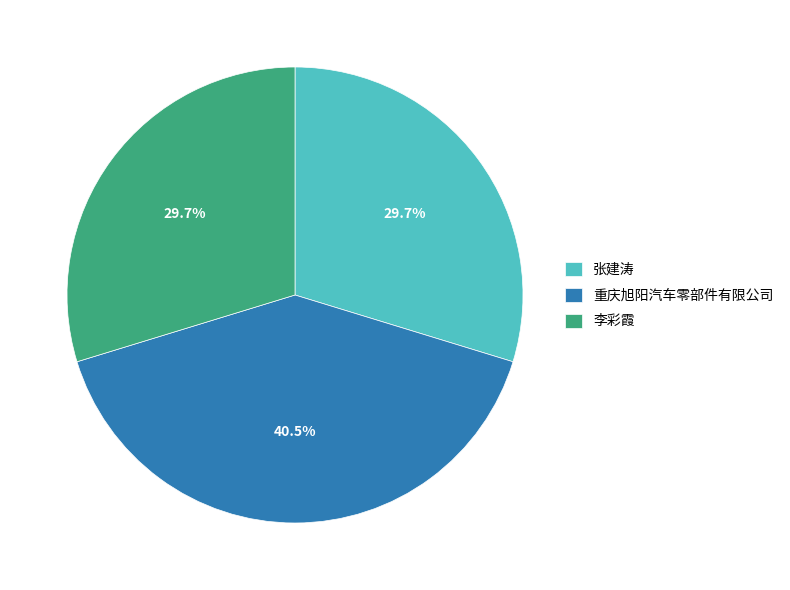

Approximately how many times larger is the value at 李彩霞 compared to 张建涛?

1.0